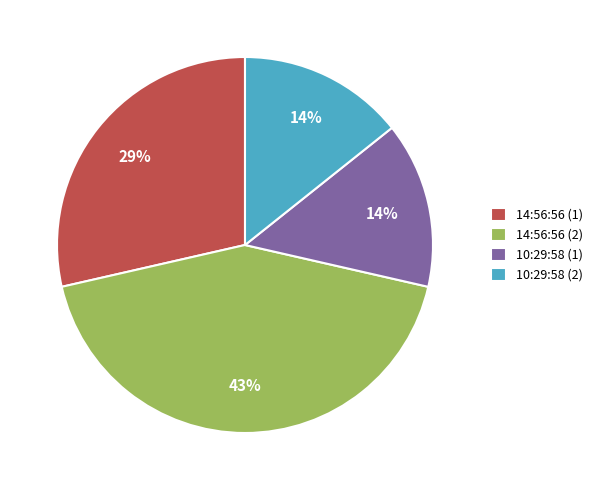

Do 14:56:56 (1) and 10:29:58 (1) together represent more than half of the pie?

No